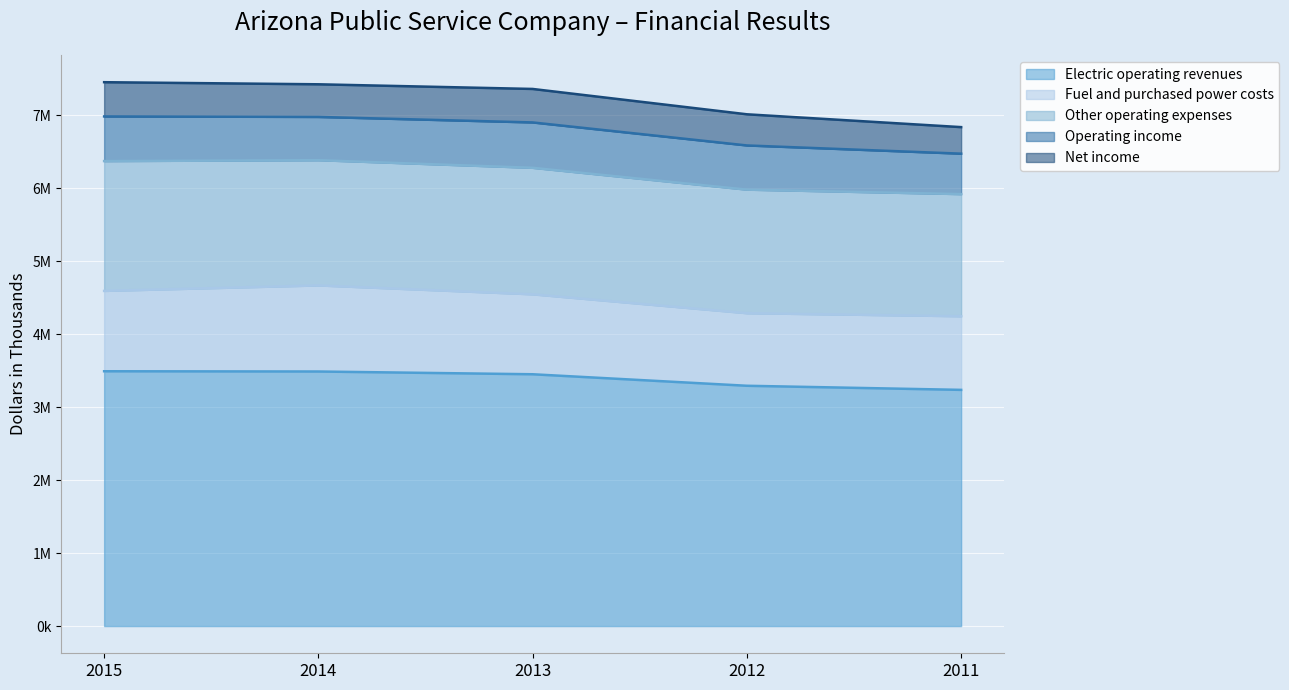

The value of Fuel and purchased power costs at 2011 is 358399. True or false?

False